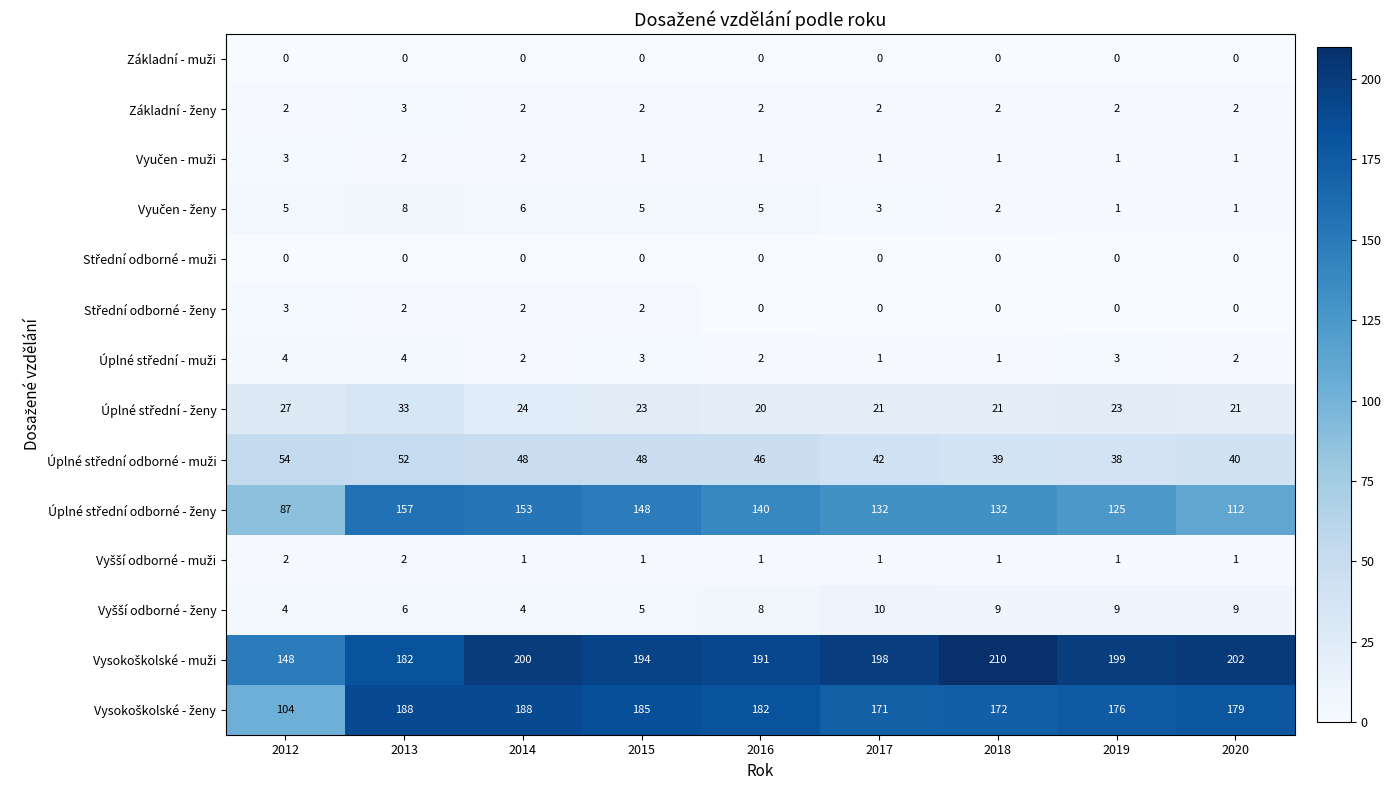

At which category is the sum across all series the highest?

2013